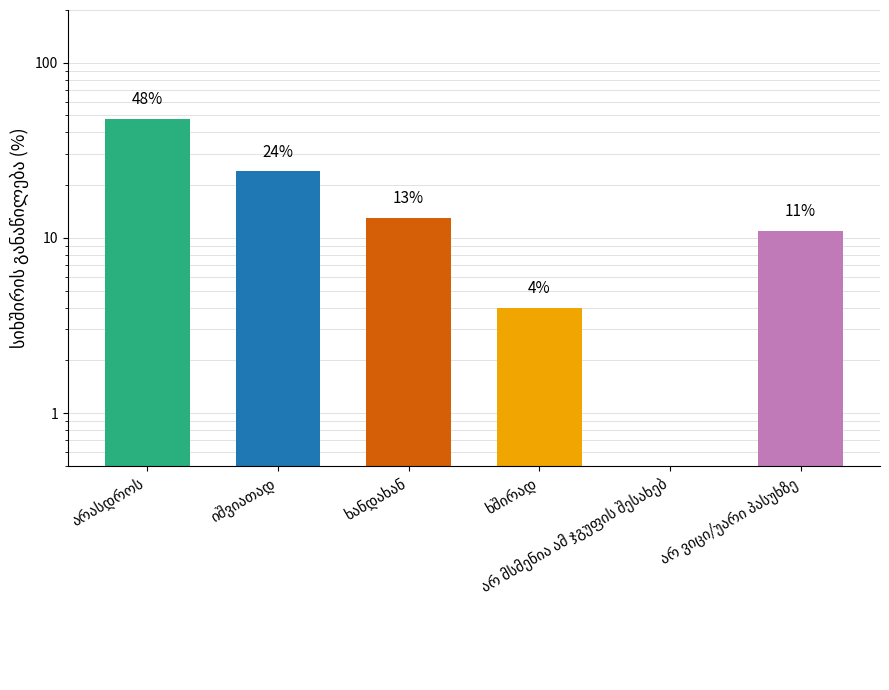

What position from the left is არ მსმენია ამ ჯგუფის შესახებ?

5